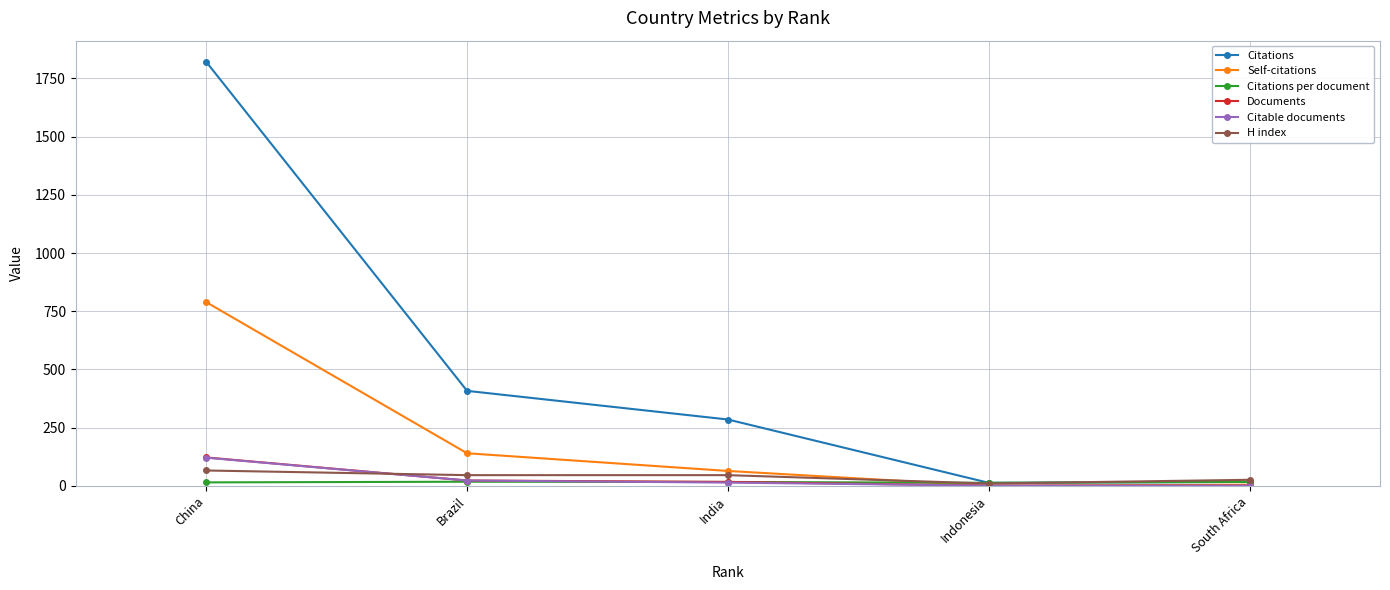

Which series has the widest spread of values?

Citations